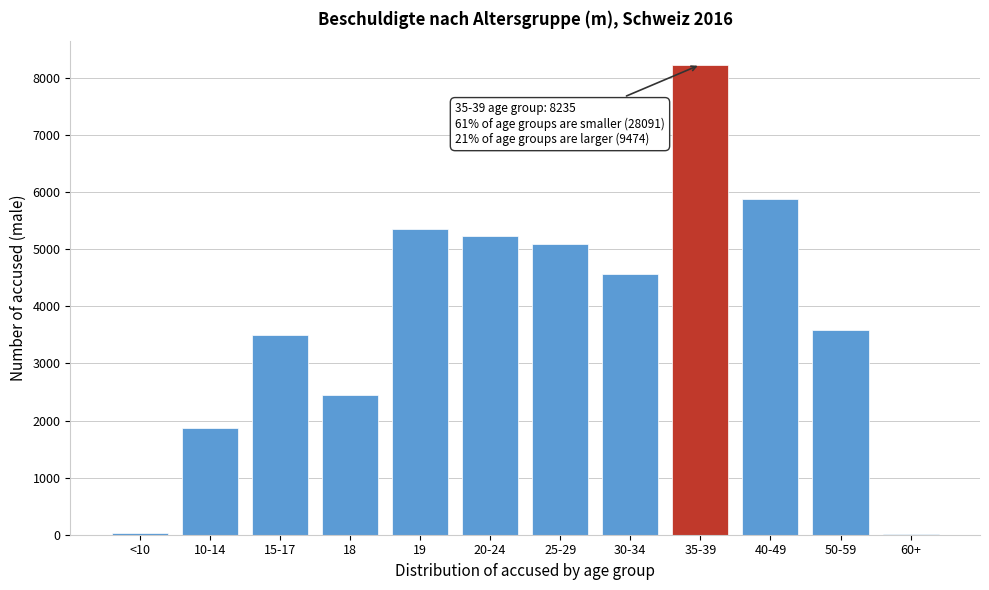

What is the greatest value displayed?

8235